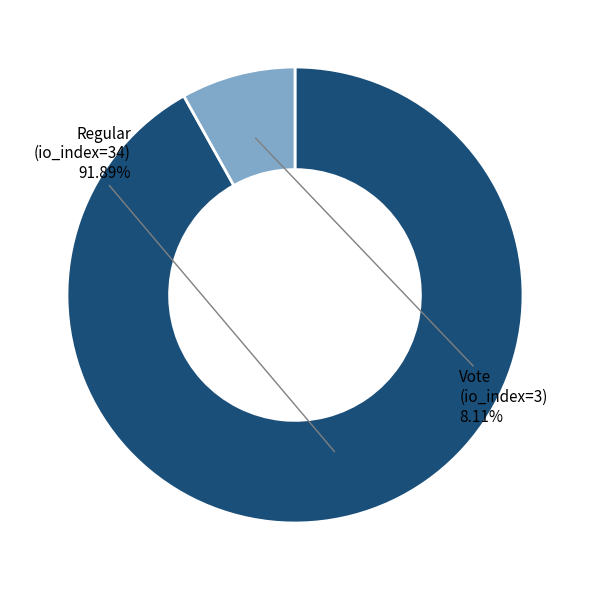

To the nearest percent, what portion does Vote (io_index=3) represent?

8%